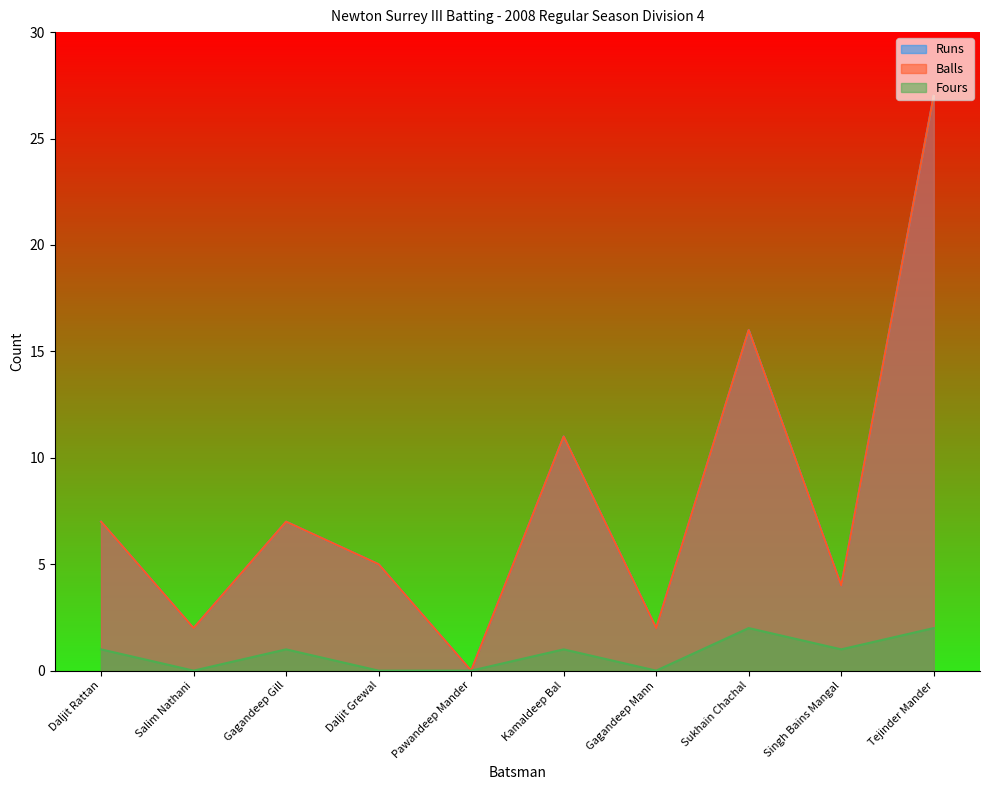

At which label does Runs first exceed 7?

Kamaldeep Bal